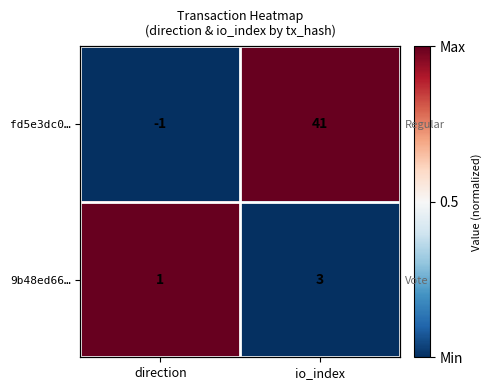

Rank the series by their maximum value, from highest to lowest.

fd5e3dc0…, 9b48ed66…